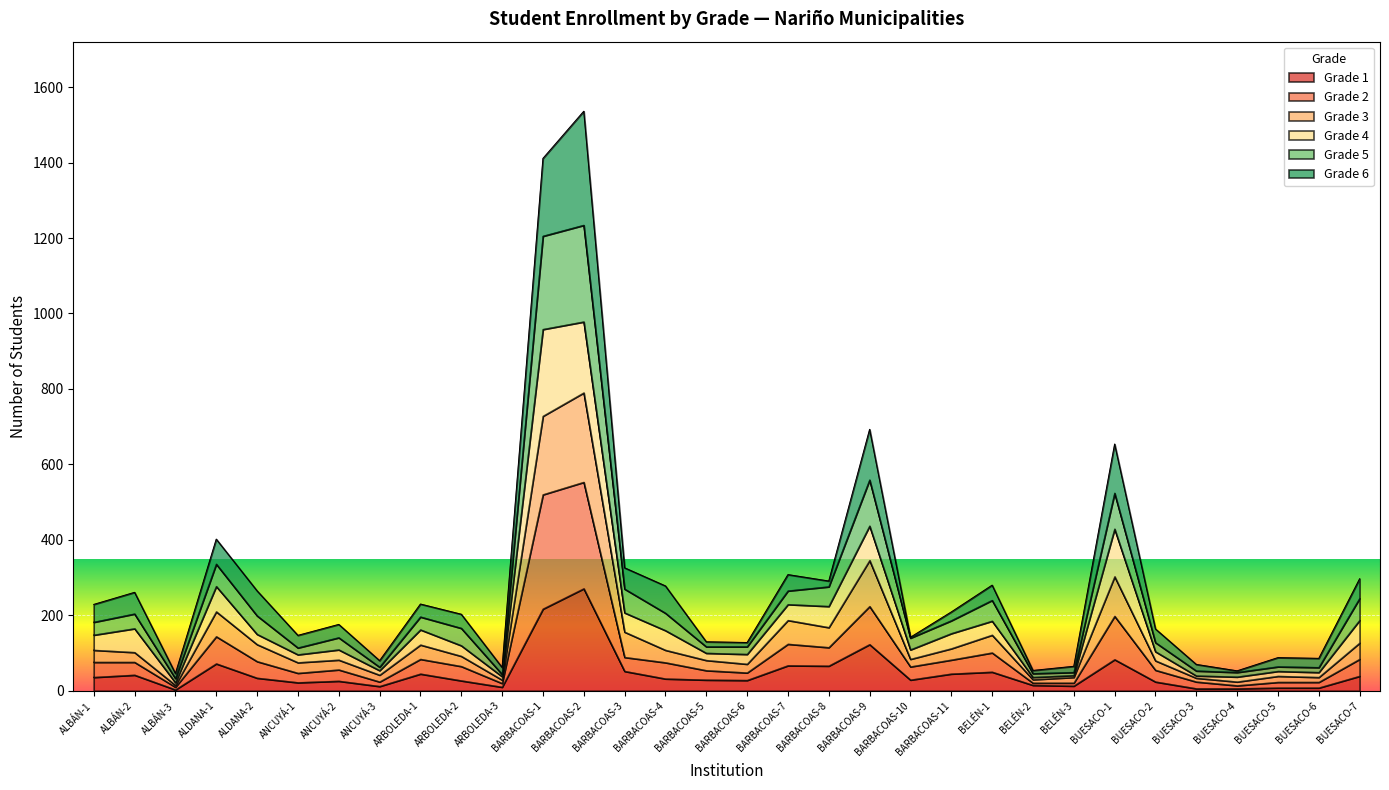

Which category has the highest value in the Grade 1 series?

BARBACOAS-2